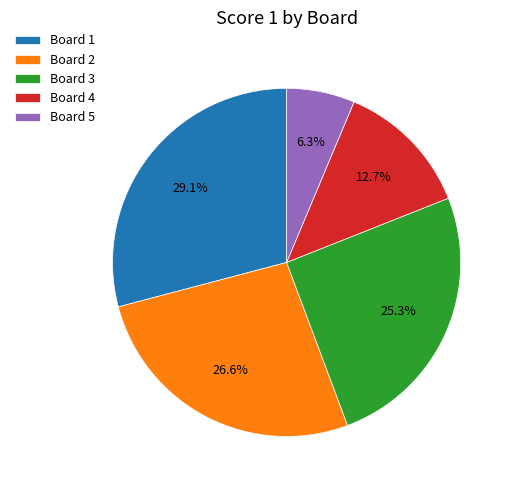

Rank the categories by value from lowest to highest.

Board 5, Board 4, Board 3, Board 2, Board 1